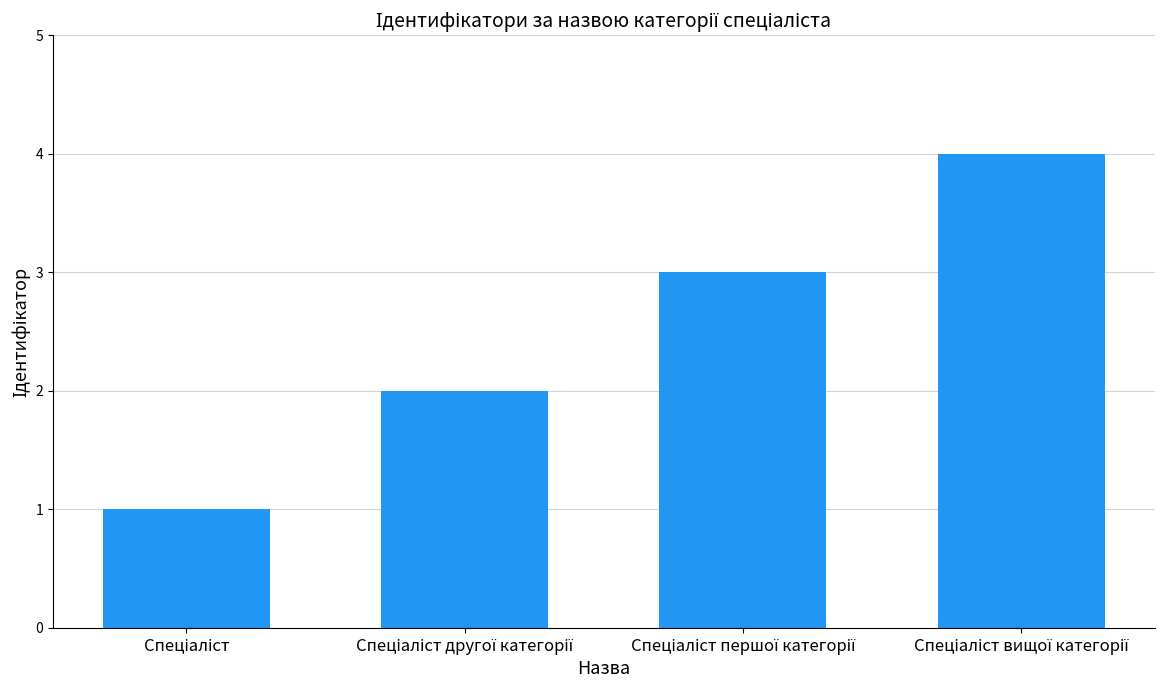

Reading left to right, transcribe all the data shown in this chart.

1	2	3	4